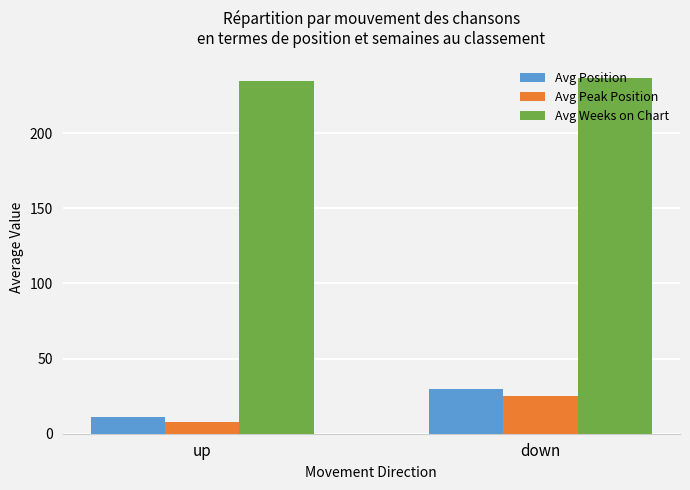

What is the total value across all series at down?

291.5